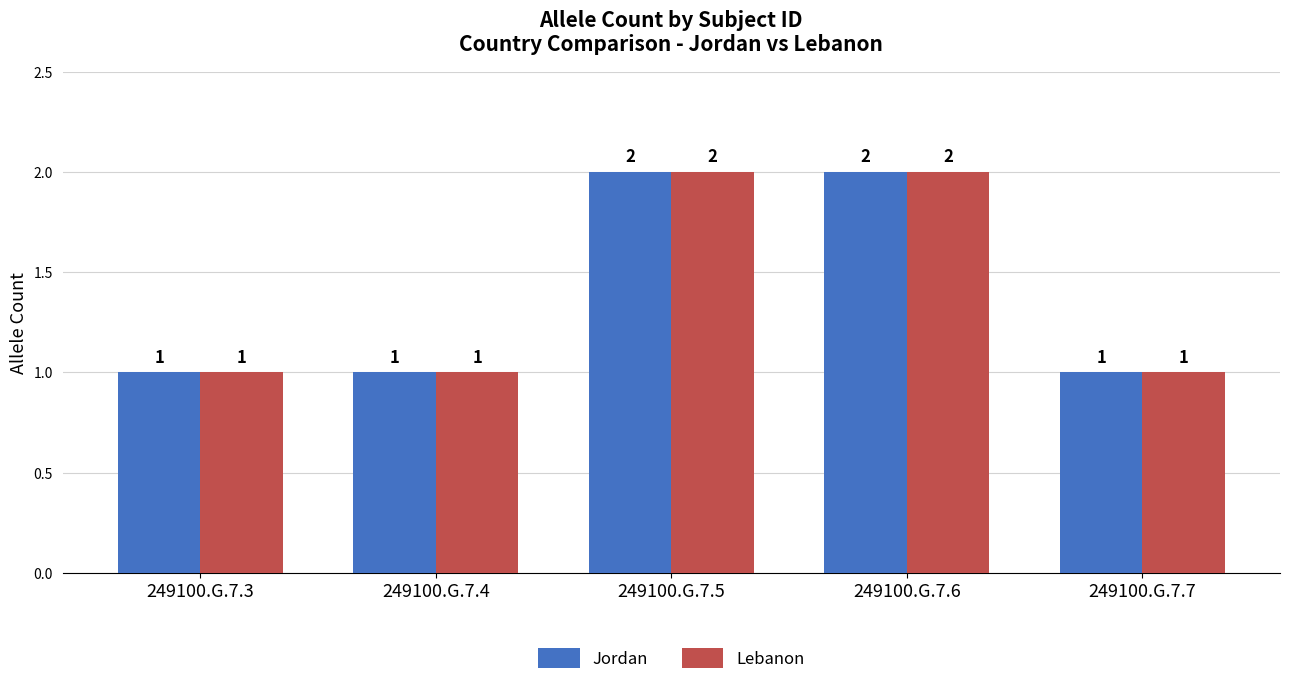

How many bars are there in total?

10